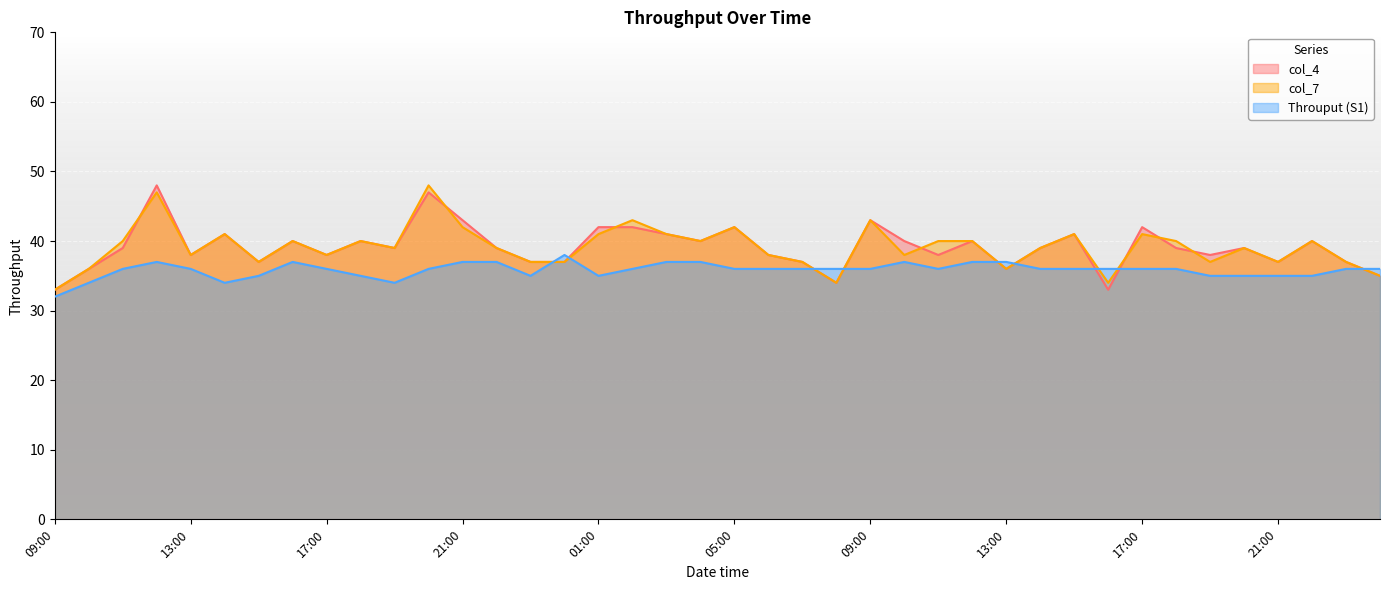

What is the spread (max minus min) of values at 01:00?

7